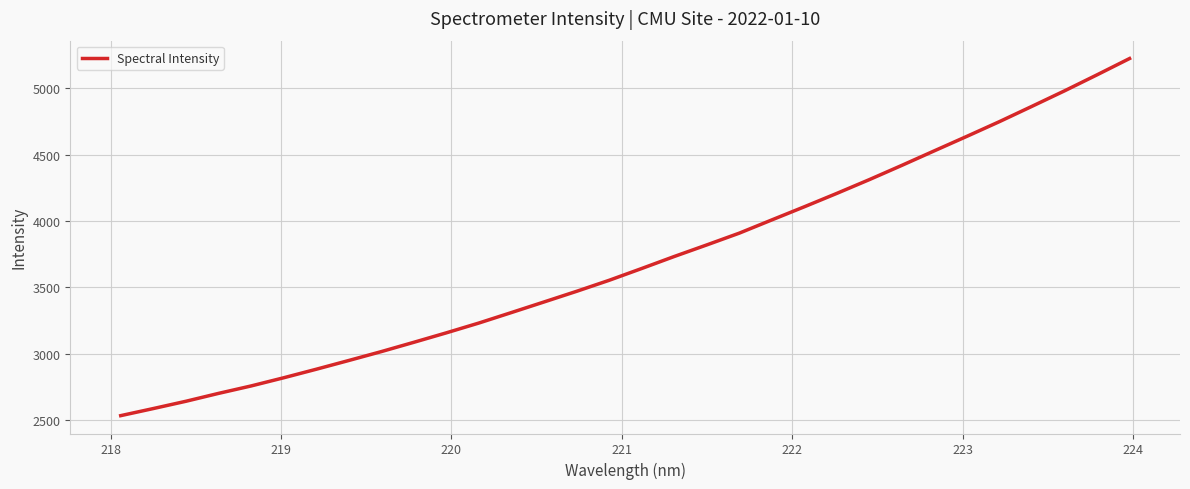

What is the minimum value shown in the chart?

2532.0